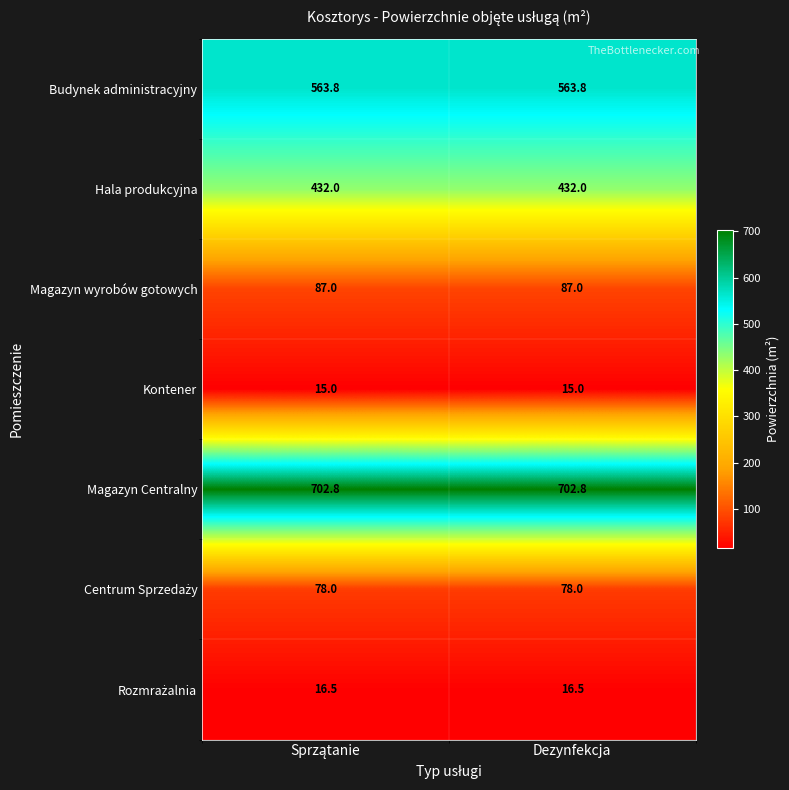

Is it true that Magazyn Centralny equals 457.4 at Dezynfekcja?

False